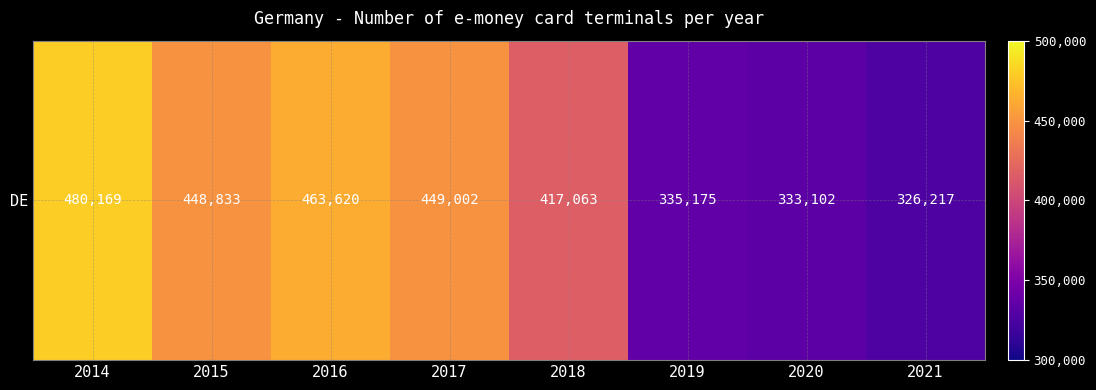

At which label does the data first exceed 448833?

2014